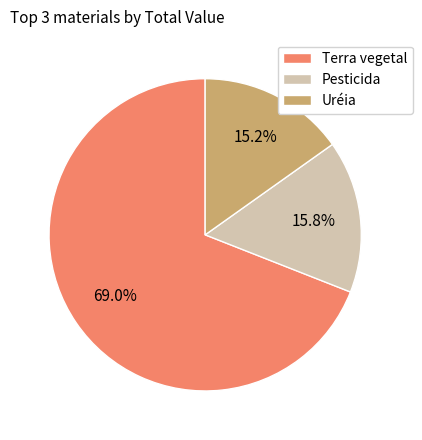

Between Terra vegetal and Uréia, which is larger?

Terra vegetal